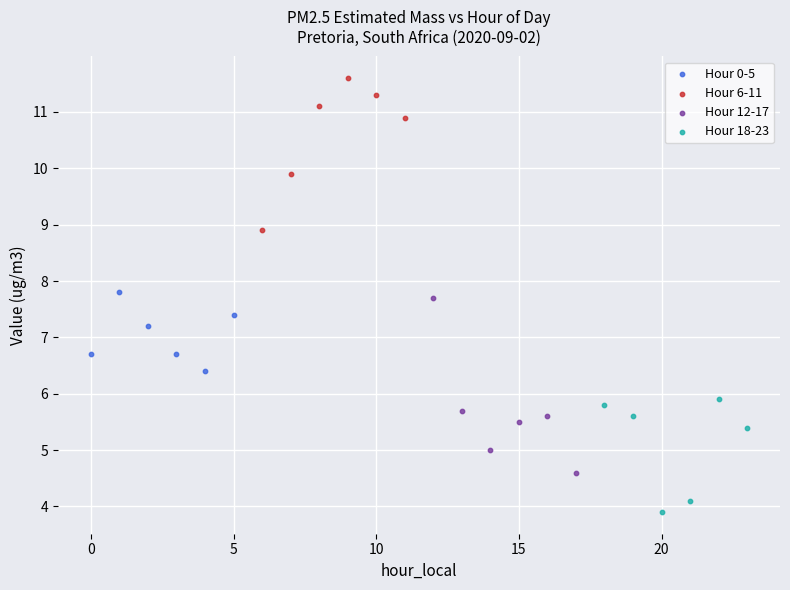

Which series reaches the minimum Y coordinate?

Hour 18-23